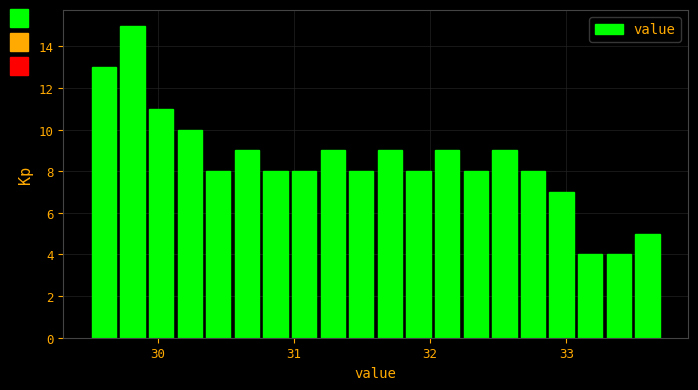

Read against the x-axis, roughly where is the centre of the tallest bar?

29.8